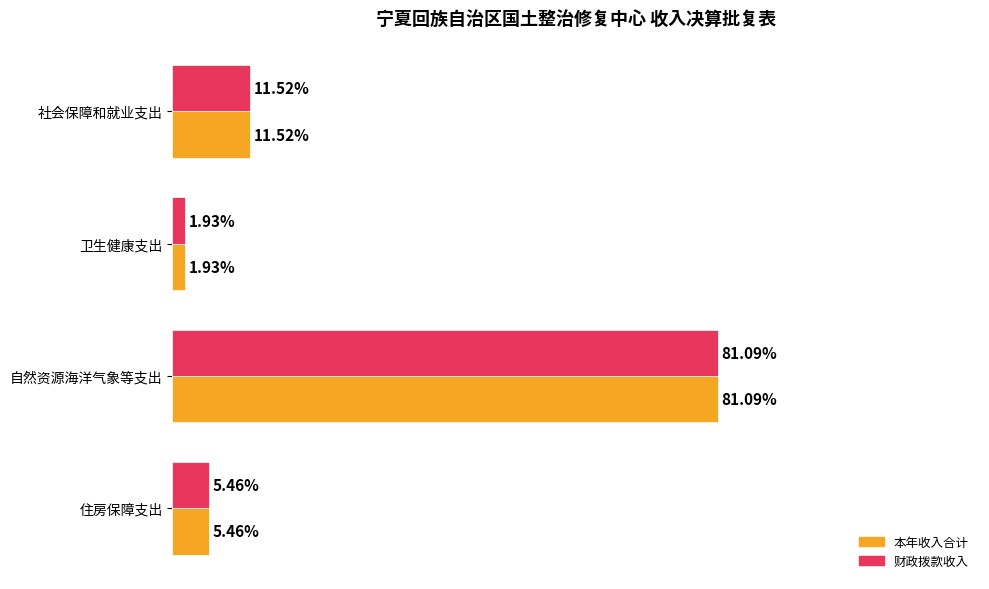

Rank the categories by 本年收入合计 value from lowest to highest.

卫生健康支出, 住房保障支出, 社会保障和就业支出, 自然资源海洋气象等支出